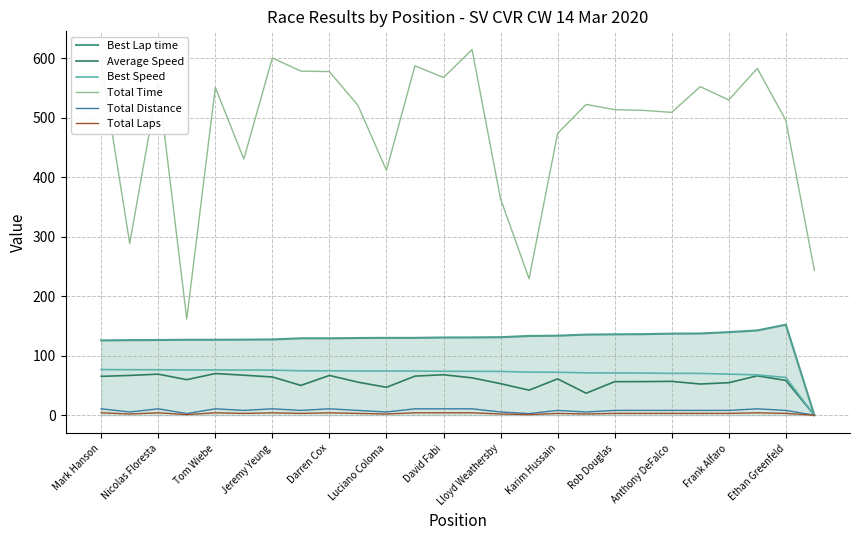

Which series has the largest range (max minus min)?

Total Time